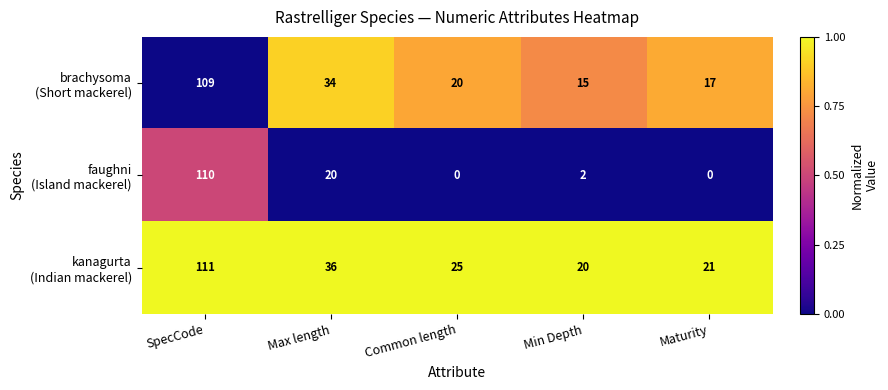

At which category does the chart reach its peak across all series?

SpecCode